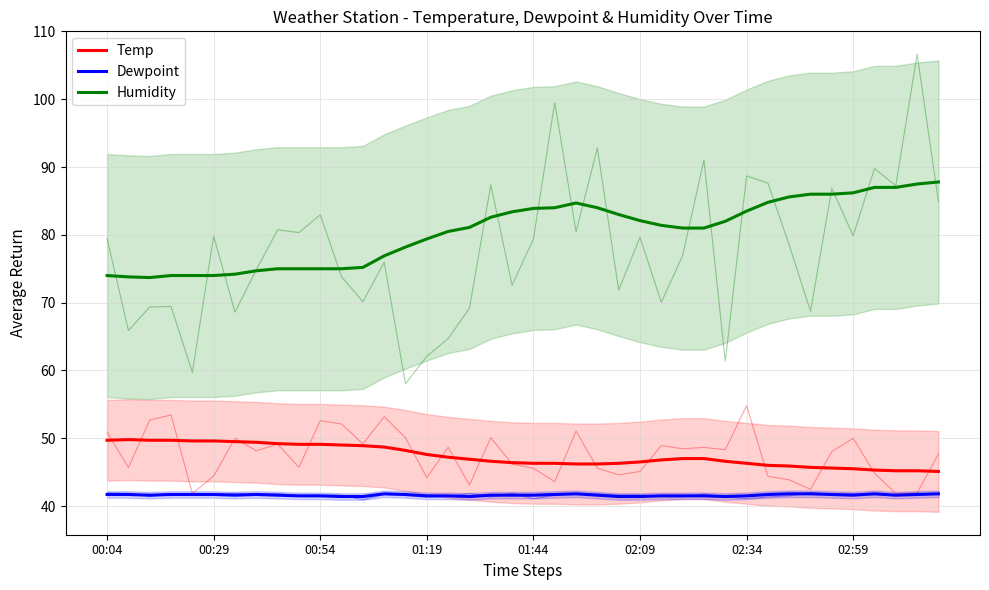

Where is Dewpoint nearest to the value 41?

11